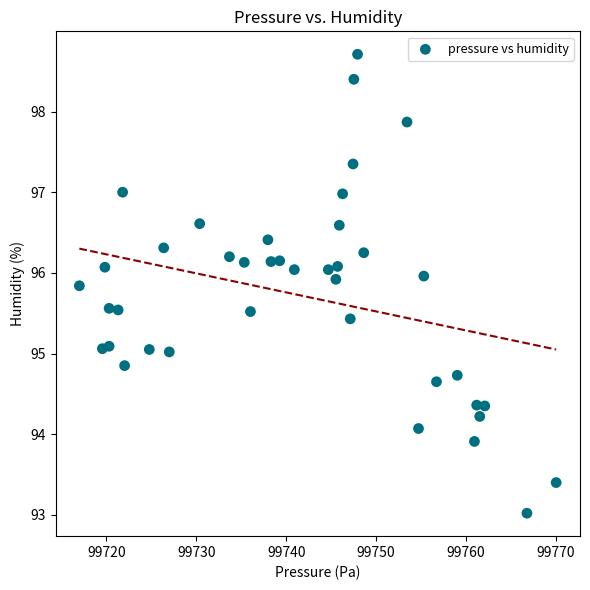

What is the range of Y values (max minus min)?

5.7